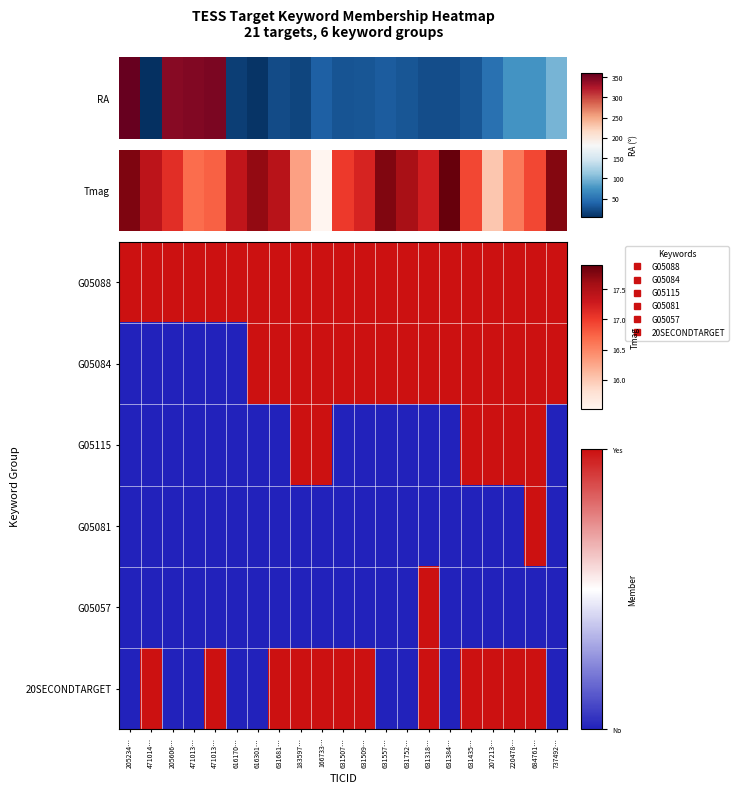

At which category is the sum across all series the highest?

684761…